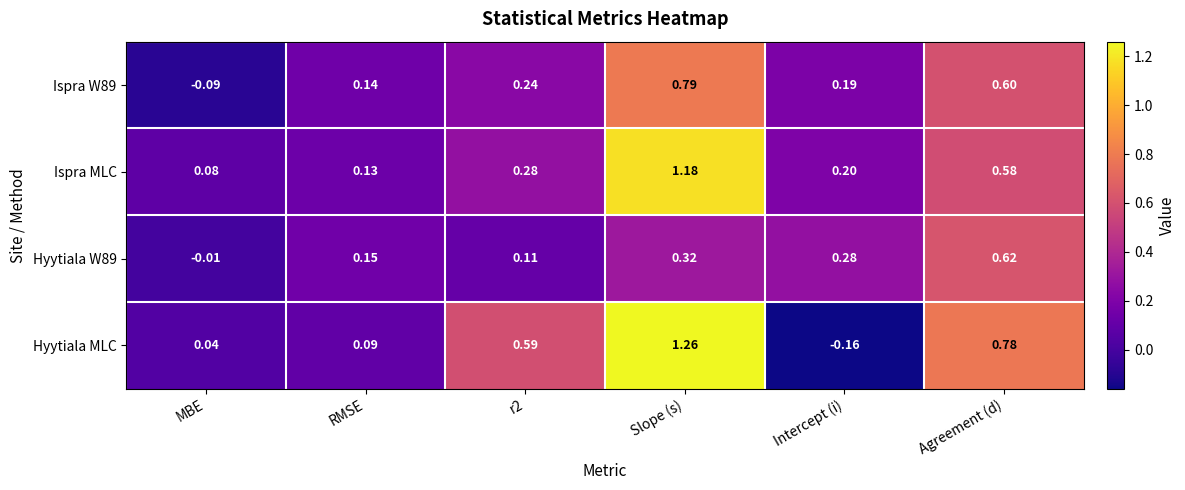

At which category does the chart reach its minimum across all series?

Intercept (i)